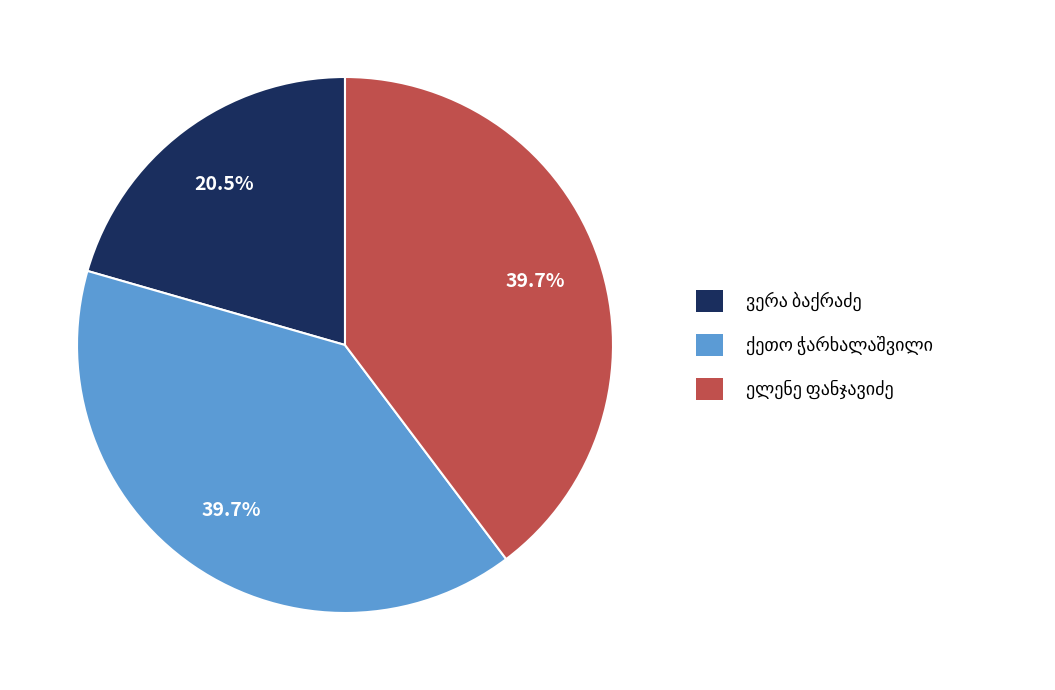

Does any single category account for the majority?

No